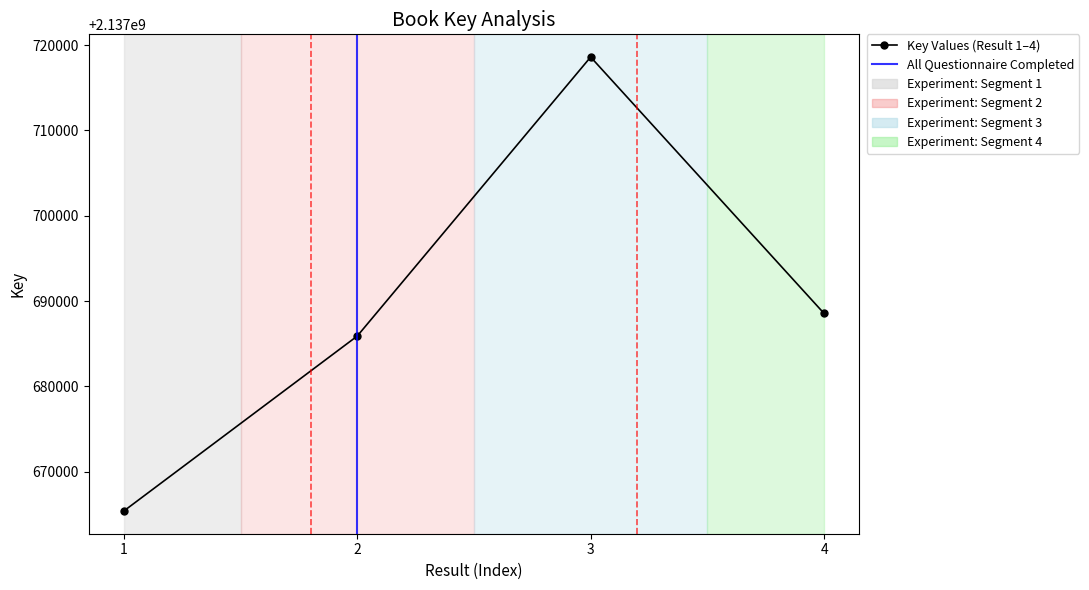

Rank the categories by value from lowest to highest.

1, 2, 4, 3